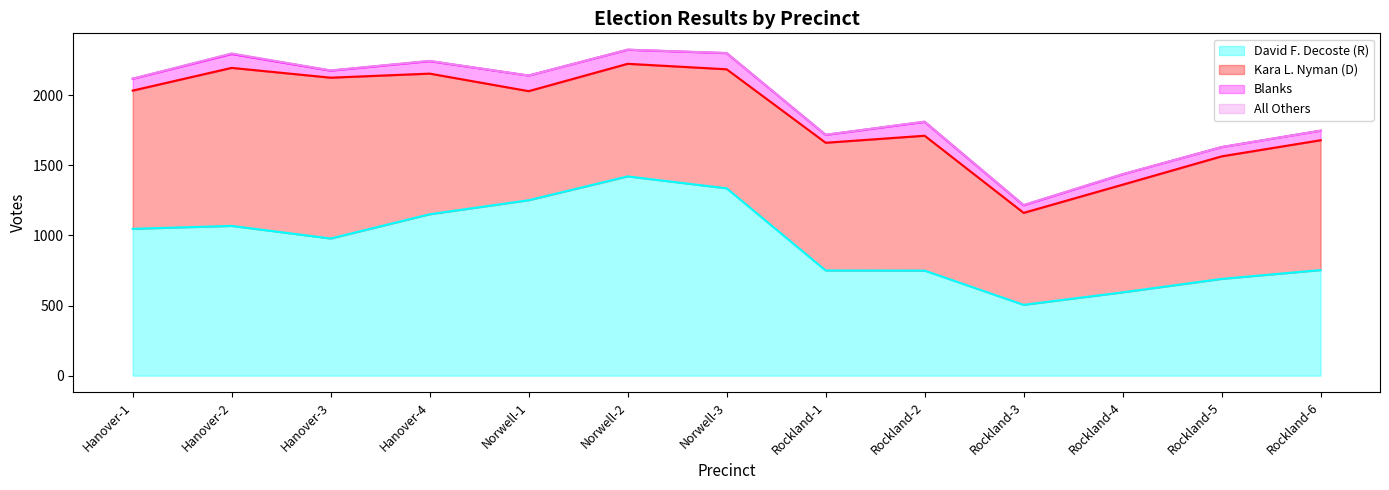

What position from the right is Rockland-6?

1